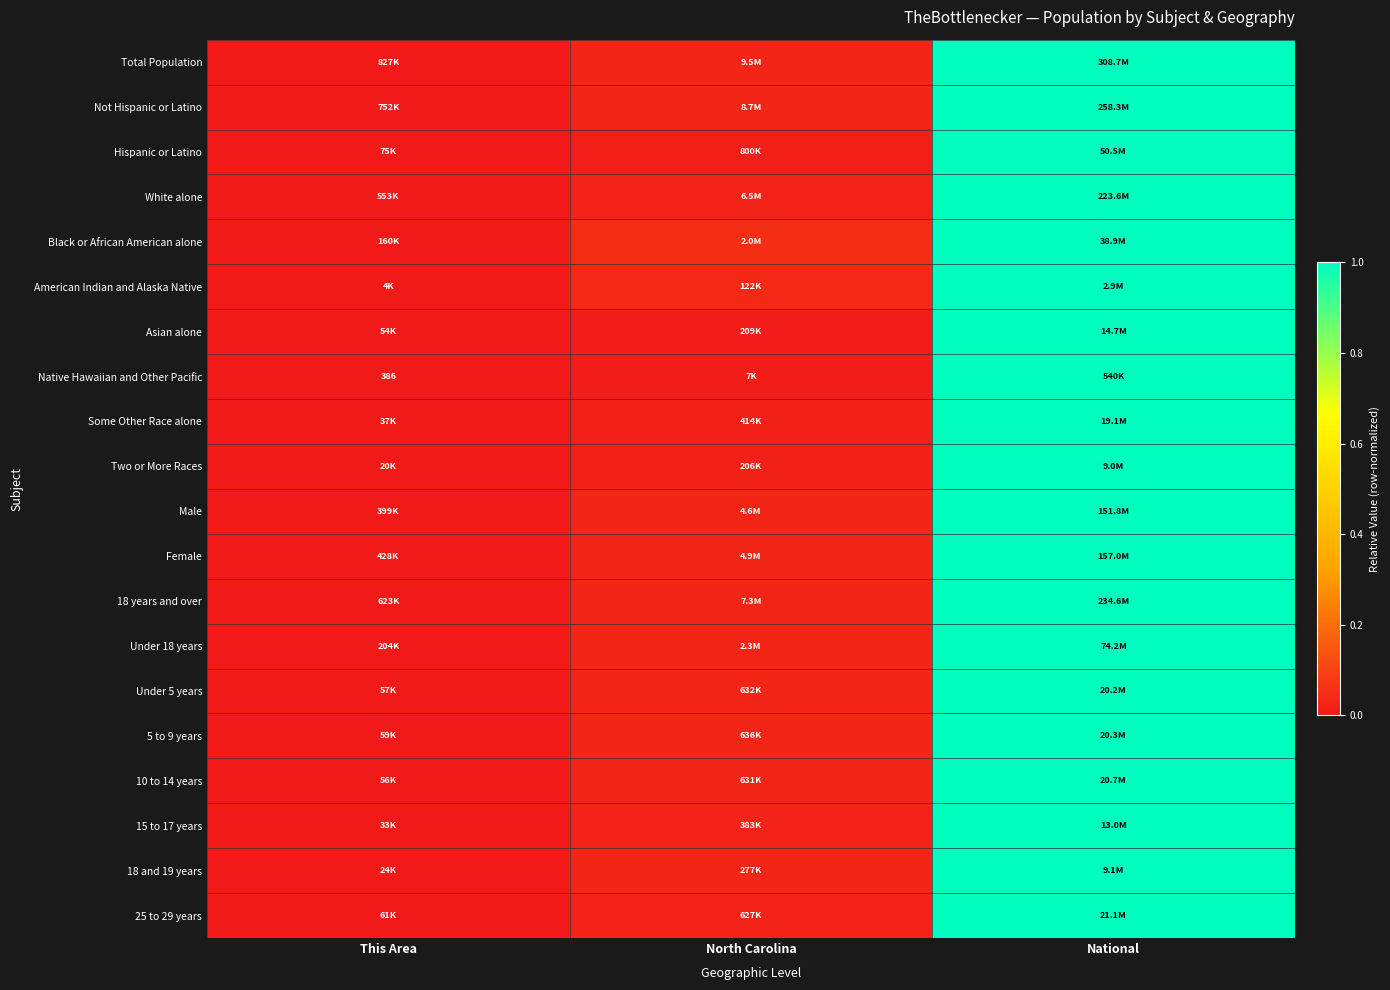

Is the value of Asian alone at National greater than the value of 15 to 17 years at This Area?

Yes